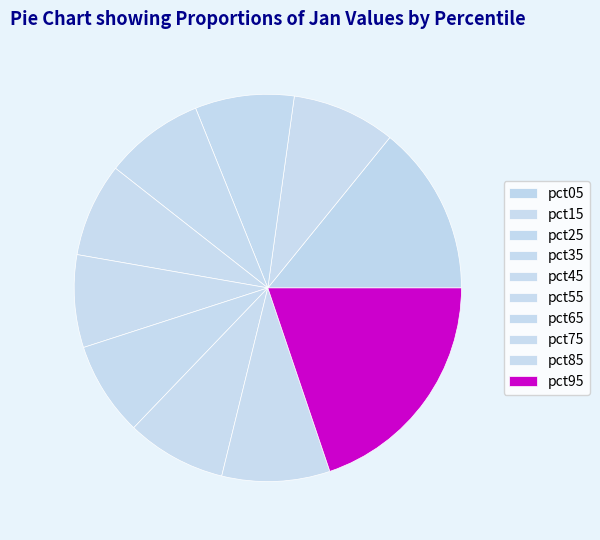

What portion of the pie excludes pct75?

91.7%